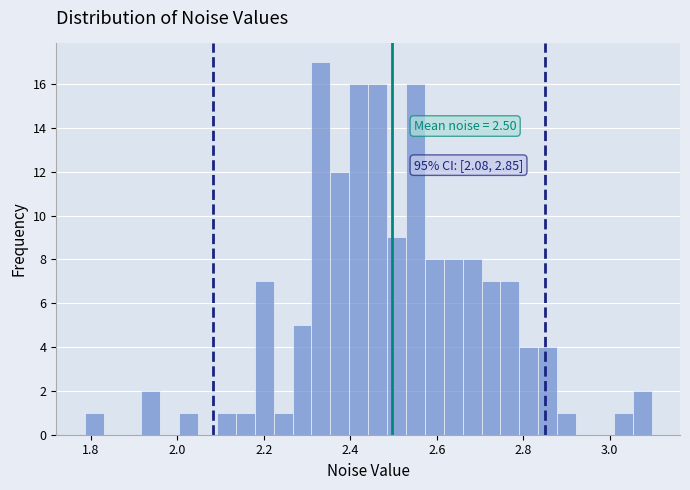

Read against the x-axis, roughly where is the centre of the tallest bar?

2.34